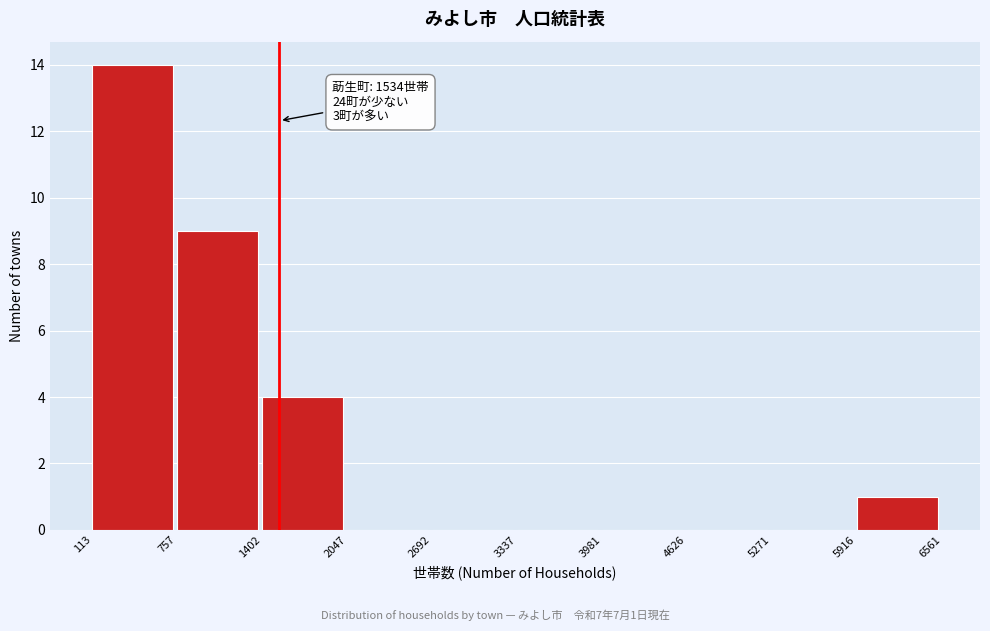

Over which range of the x-axis is the bar tallest?

113 to 757